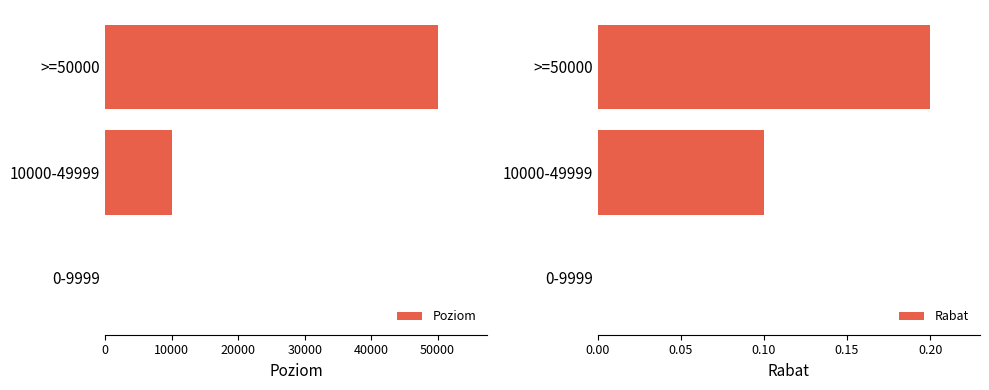

The value of Rabat at >=50000 is 0.1. True or false?

False